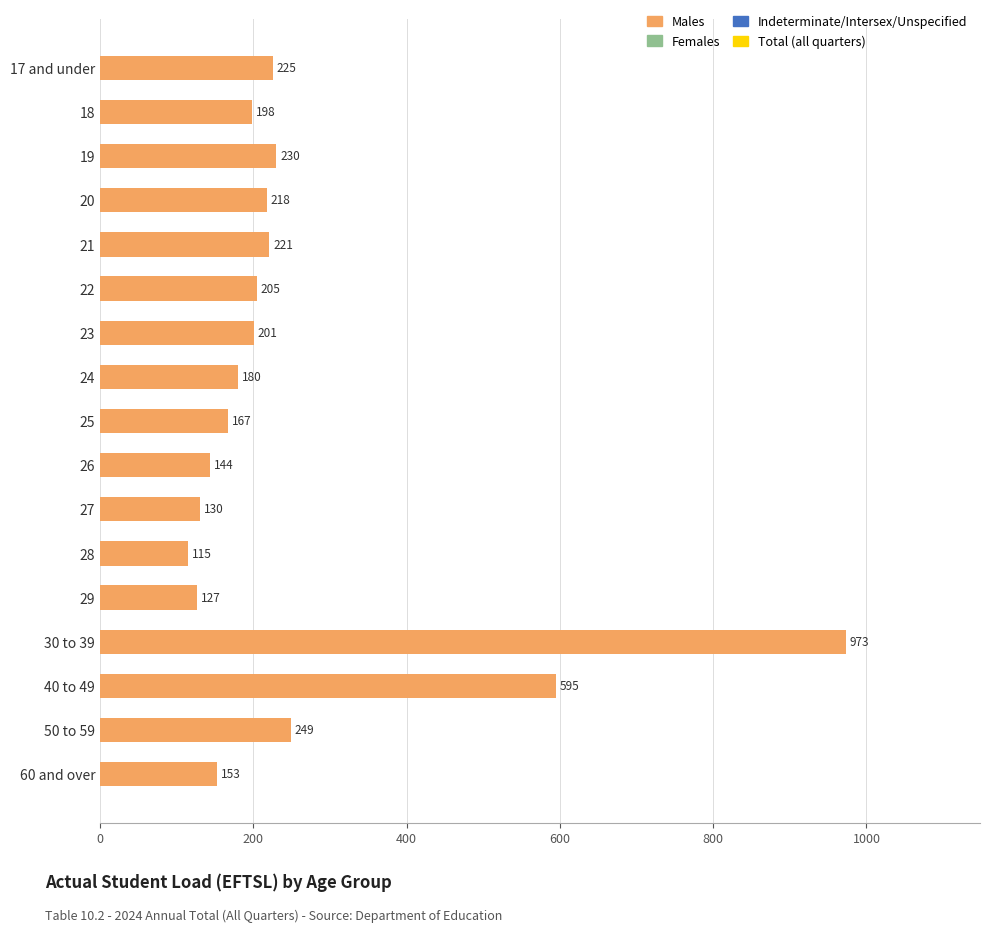

Reading top to bottom, transcribe all the data shown in this chart.

225	198	230	218	221	205	201	180	167	144	130	115	127	973	595	249	153